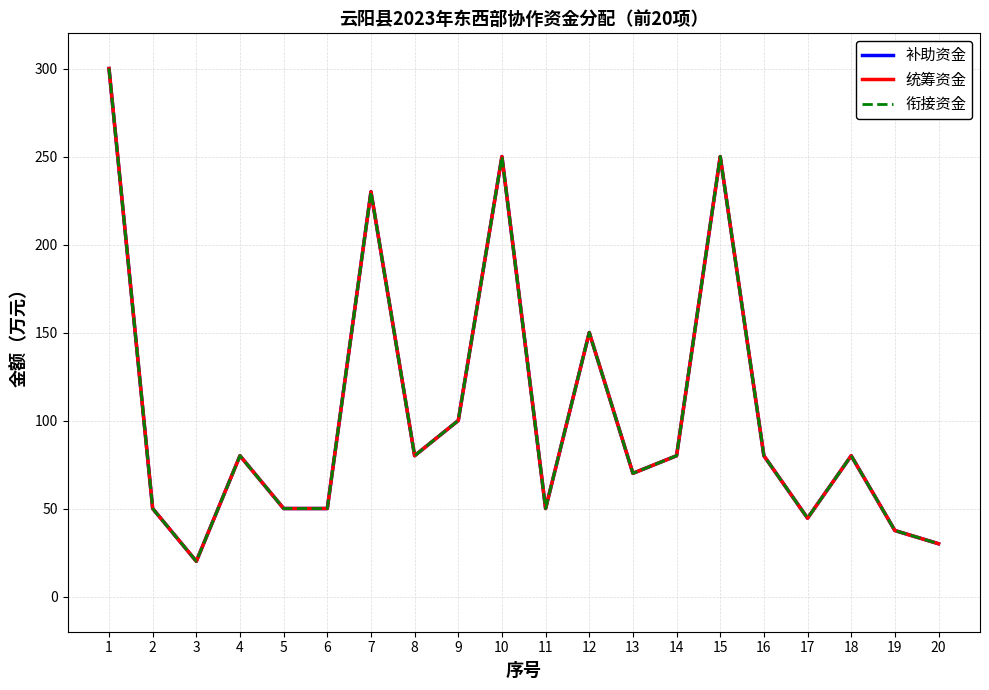

Does the chart have visible grid lines?

Yes